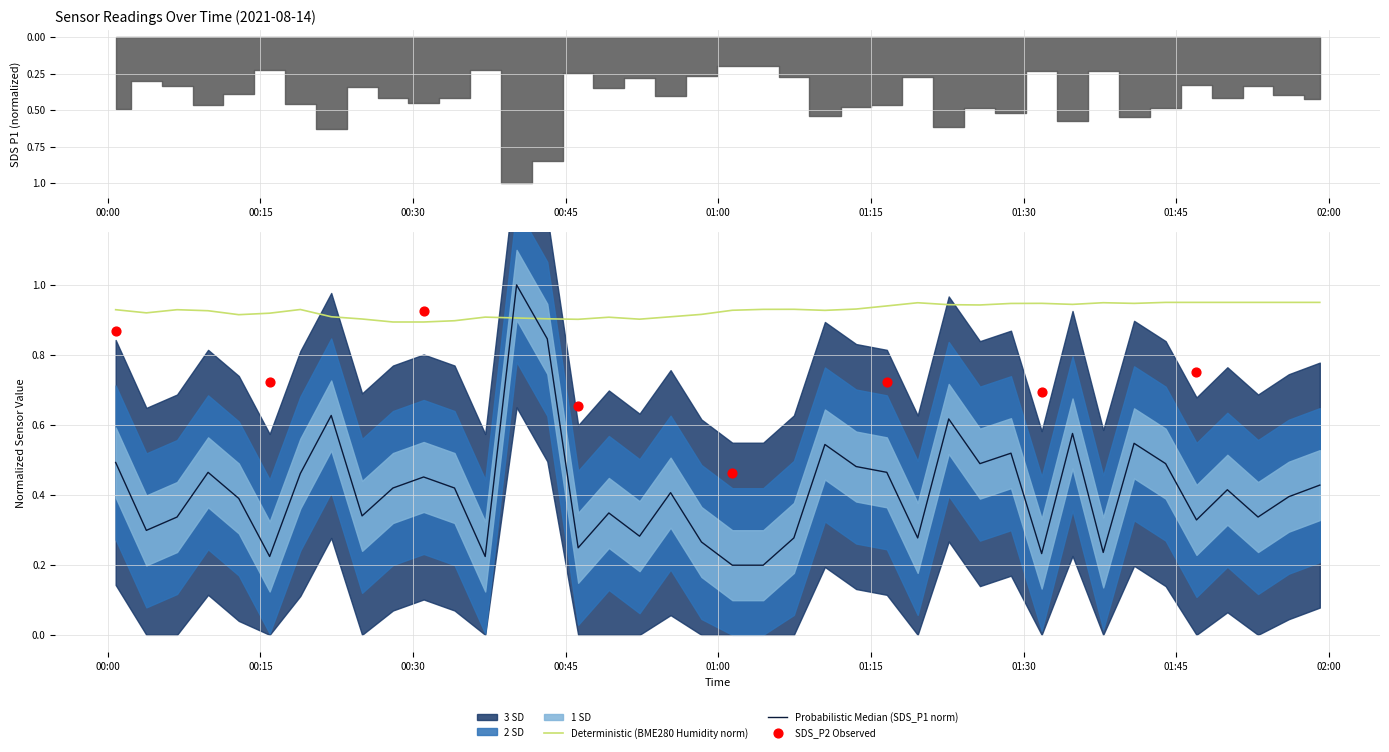

Which series has the largest total across all categories?

BME280_humidity